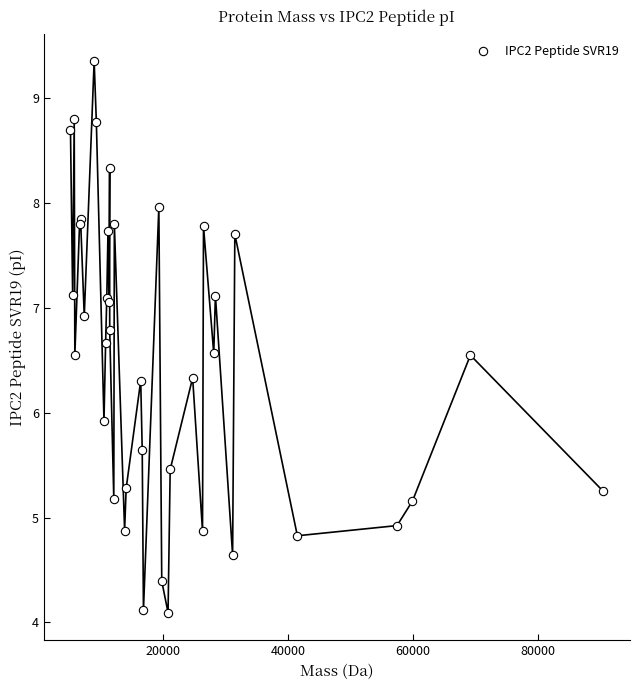

What Y value in the scatter plot is closest to 6?

5.9